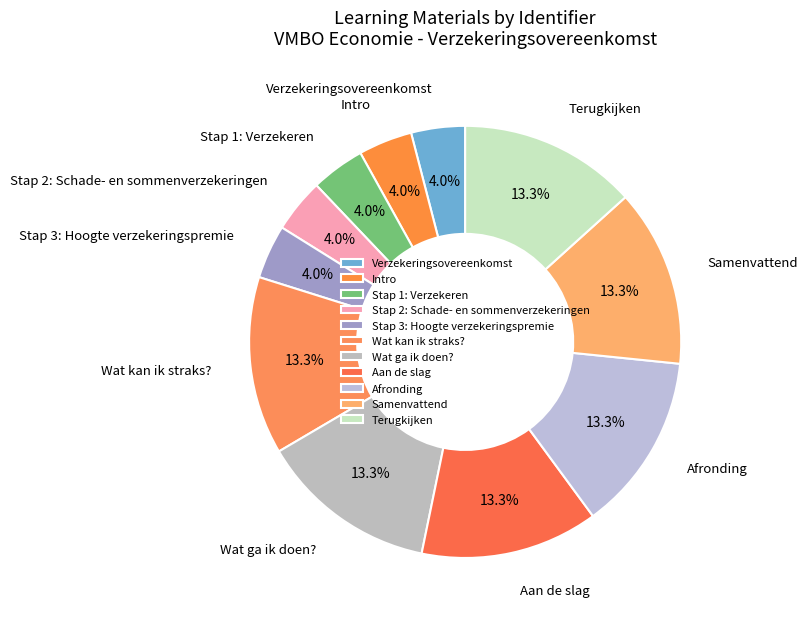

Between Samenvattend and Stap 2: Schade- en sommenverzekeringen, which is larger?

Samenvattend